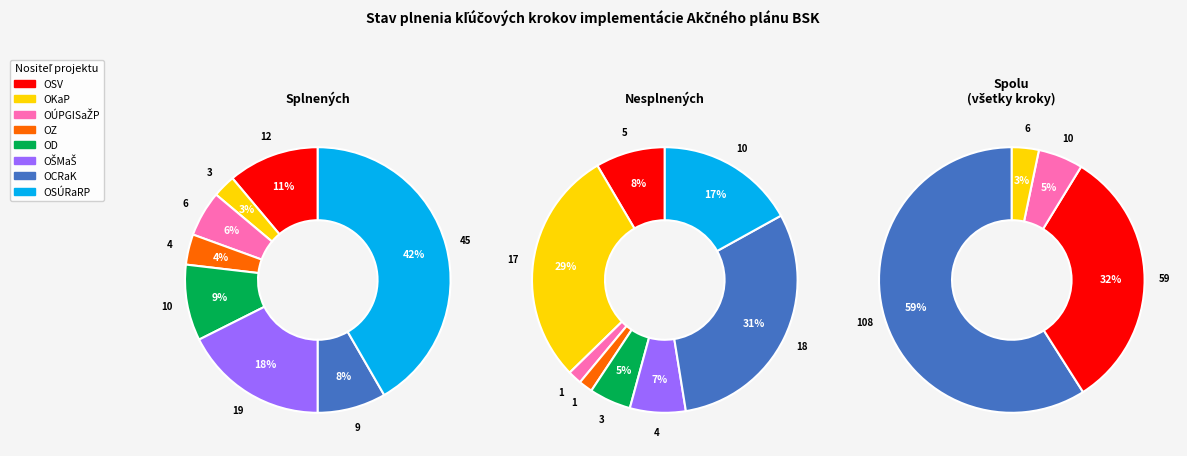

Does any single category account for the majority?

No